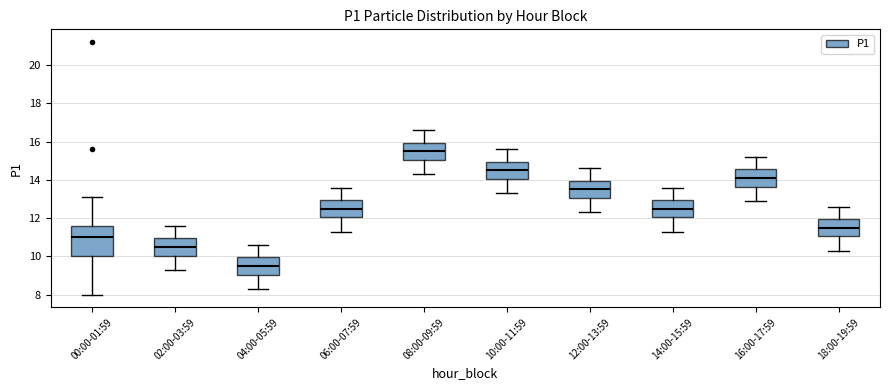

Reading left to right, transcribe this box plot: for each box, give where its median line is, the range the box spans, and where its two whiskers end, as read against the y-axis. The values are not printed on the chart, so give them approximately, as read against the axis.

00:00-01:59: median 11.0, box 10.0 to 11.6, whiskers 8.0 to 13.2
02:00-03:59: median 10.6, box 10.0 to 11.0, whiskers 9.4 to 11.6
04:00-05:59: median 9.6, box 9.0 to 10.0, whiskers 8.4 to 10.6
06:00-07:59: median 12.6, box 12.0 to 13.0, whiskers 11.4 to 13.6
08:00-09:59: median 15.6, box 15.0 to 16.0, whiskers 14.4 to 16.6
10:00-11:59: median 14.6, box 14.0 to 15.0, whiskers 13.4 to 15.6
12:00-13:59: median 13.6, box 13.0 to 14.0, whiskers 12.4 to 14.6
14:00-15:59: median 12.6, box 12.0 to 13.0, whiskers 11.4 to 13.6
16:00-17:59: median 14.2, box 13.6 to 14.6, whiskers 13.0 to 15.2
18:00-19:59: median 11.6, box 11.0 to 12.0, whiskers 10.4 to 12.6